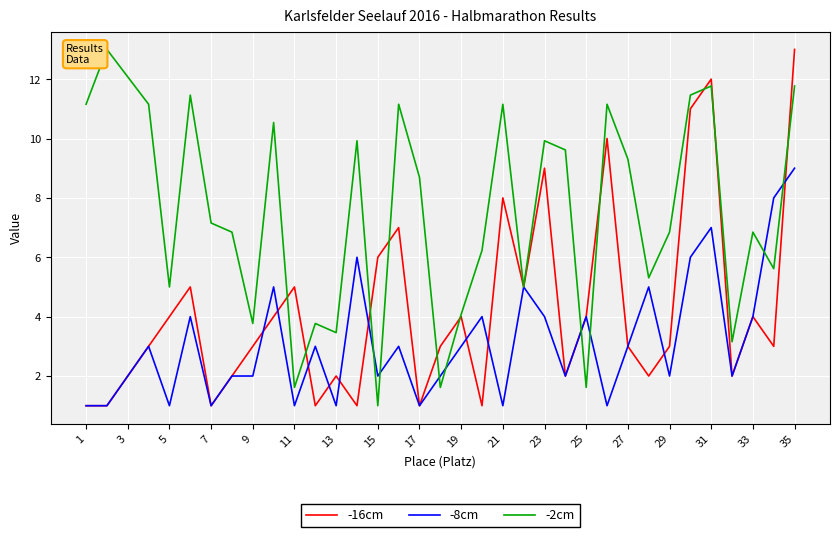

Rank the series by their average value, from highest to lowest.

-2cm, -16cm, -8cm